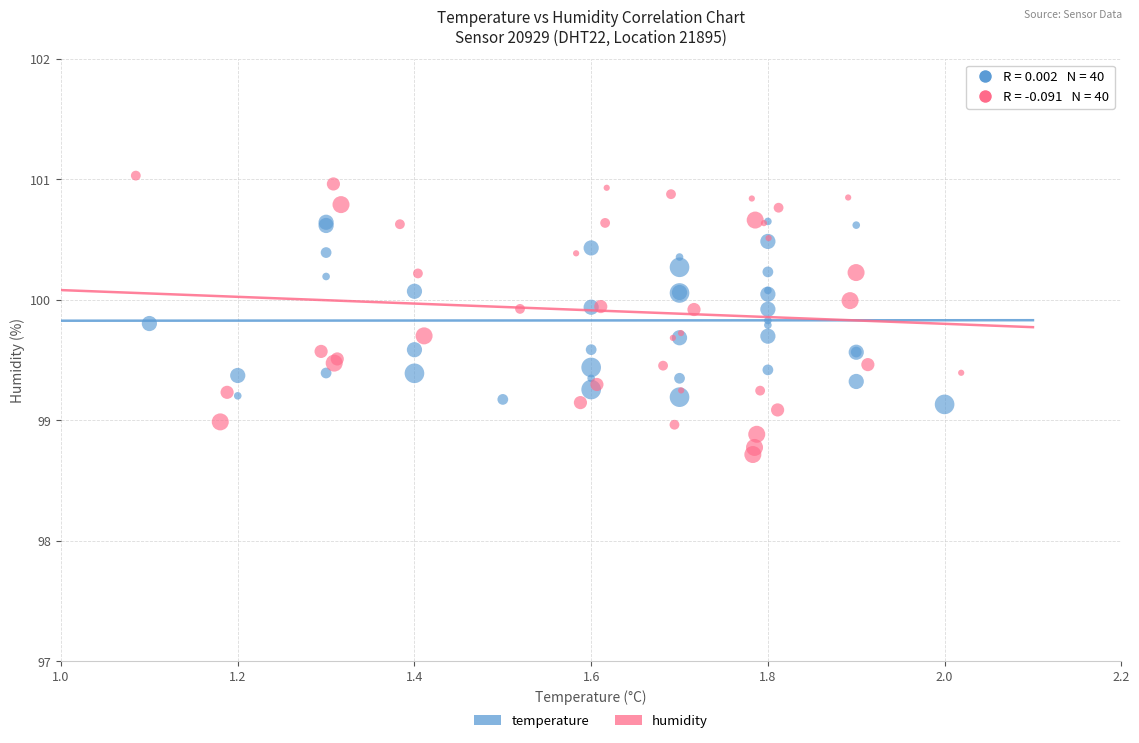

Which series reaches the maximum Y coordinate?

humidity